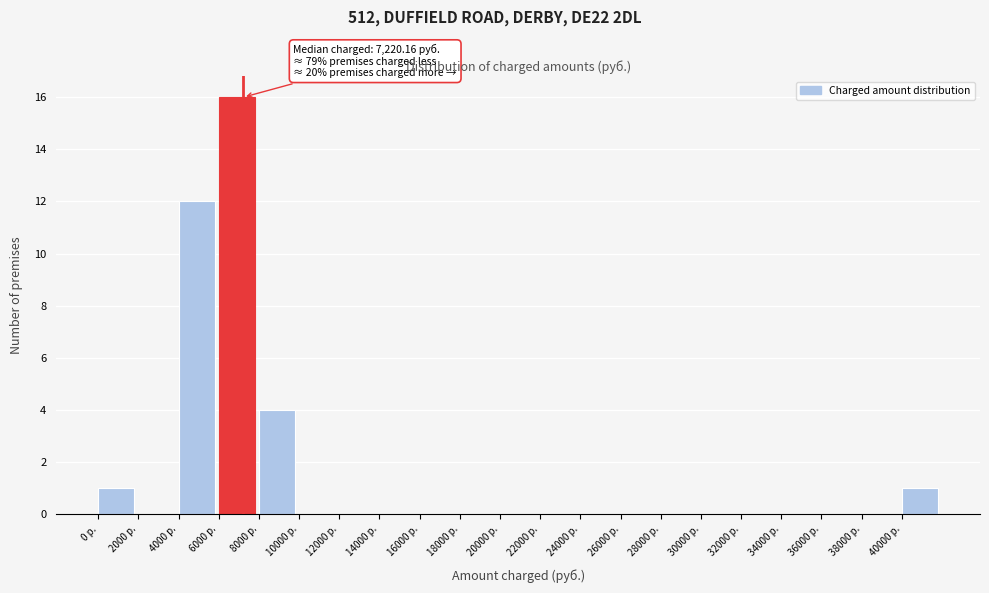

Which range on the x-axis has the tallest bar?

6000 to 8000